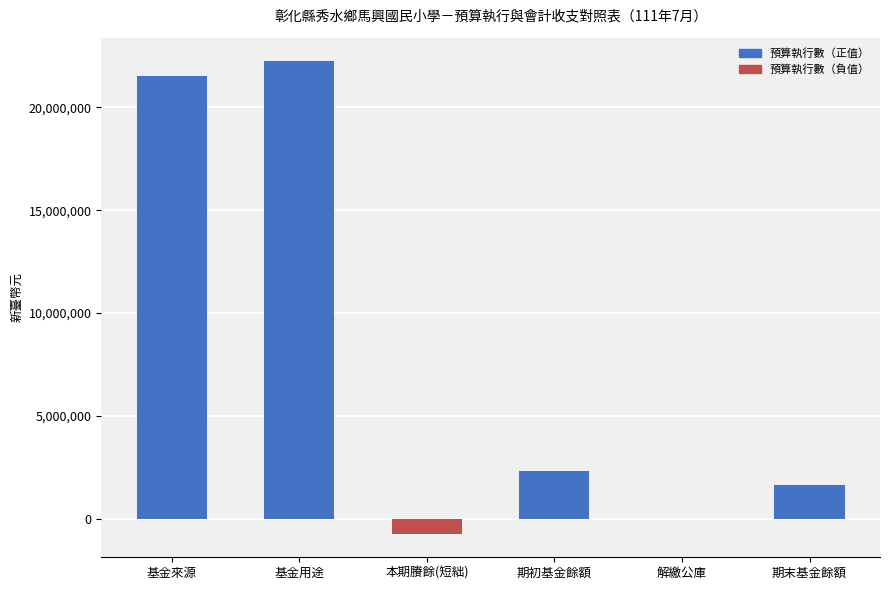

What is the sum of the values at 期末基金餘額 and 本期賸餘(短絀)?

928020